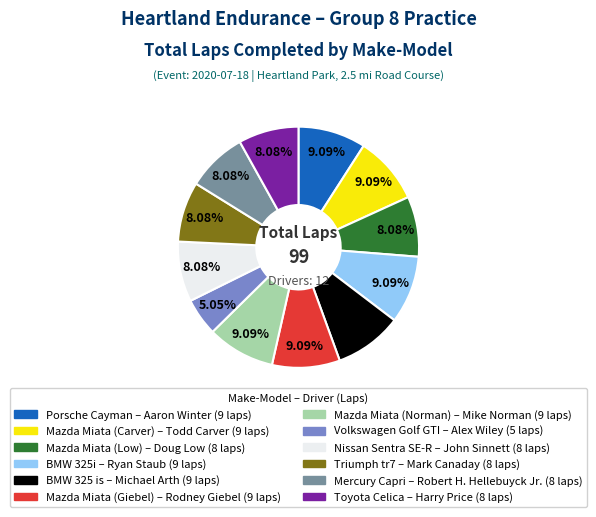

Which has a higher value, BMW 325i or Mazda Miata (Low)?

BMW 325i